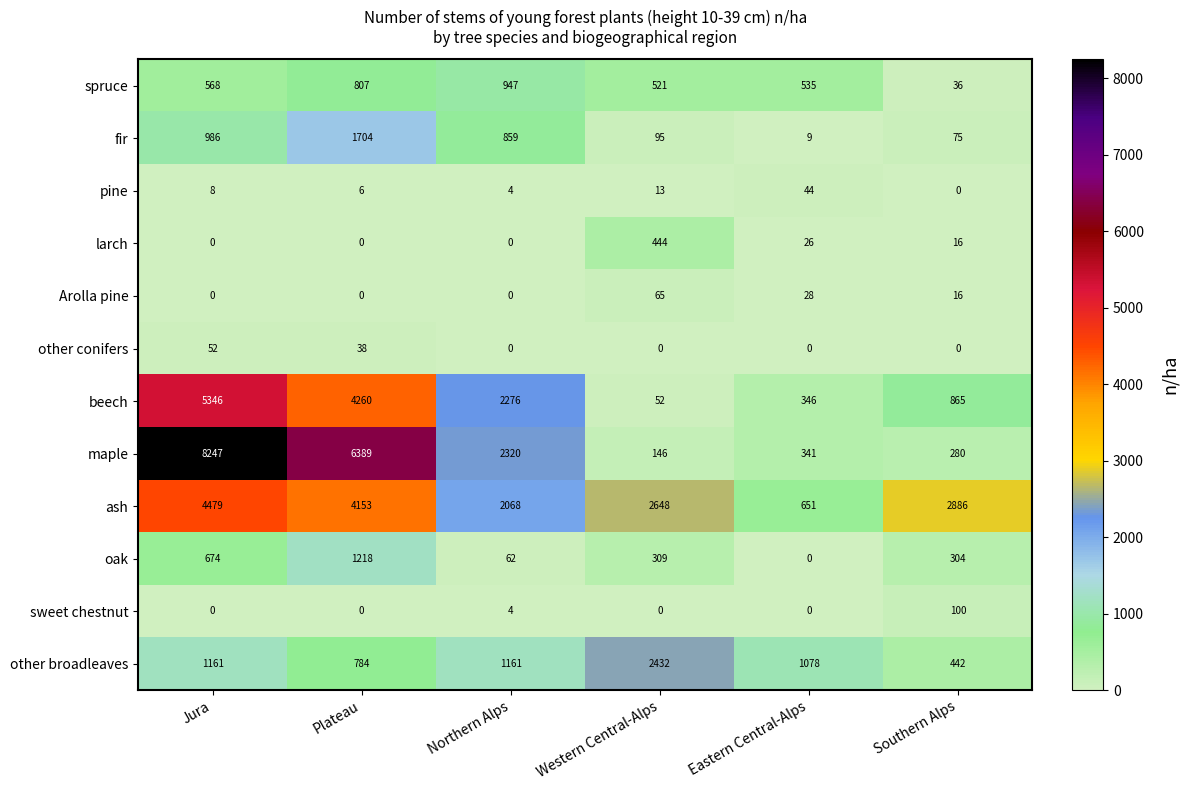

Is the value of other broadleaves at Northern Alps greater than the value of spruce at Western Central-Alps?

Yes